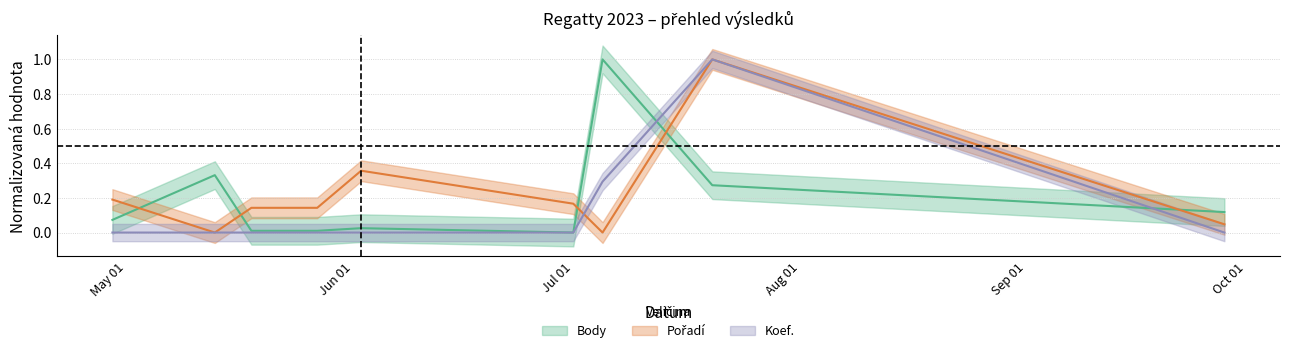

Where do Pořadí and Koef. first cross each other?

2023-07-01 and 2023-07-05